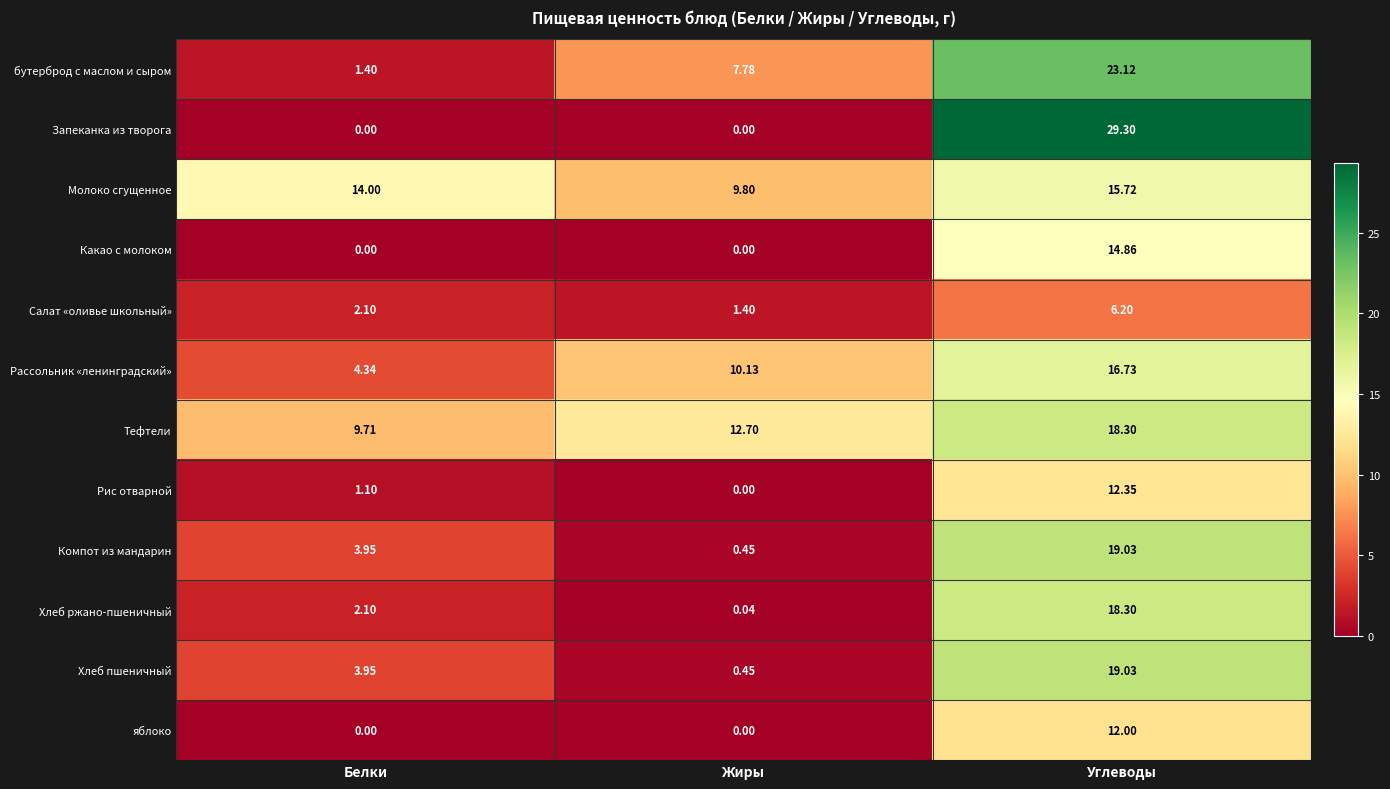

Count the number of categories in the chart.

3